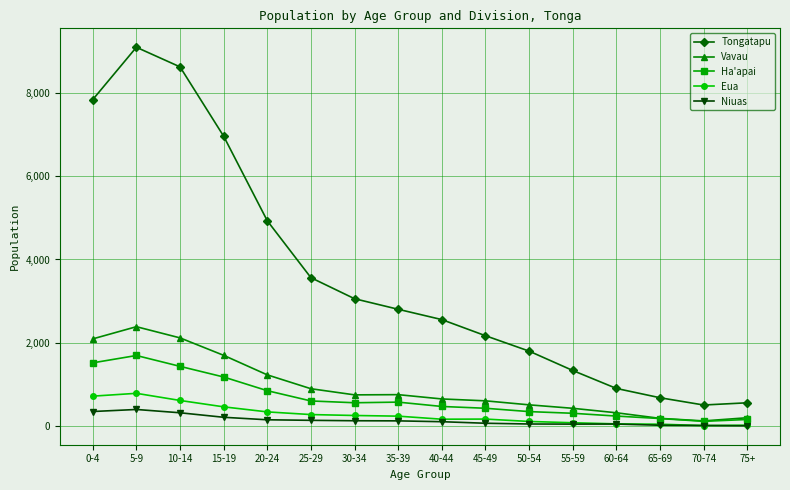

What is the sum of all Ha'apai values?

10784